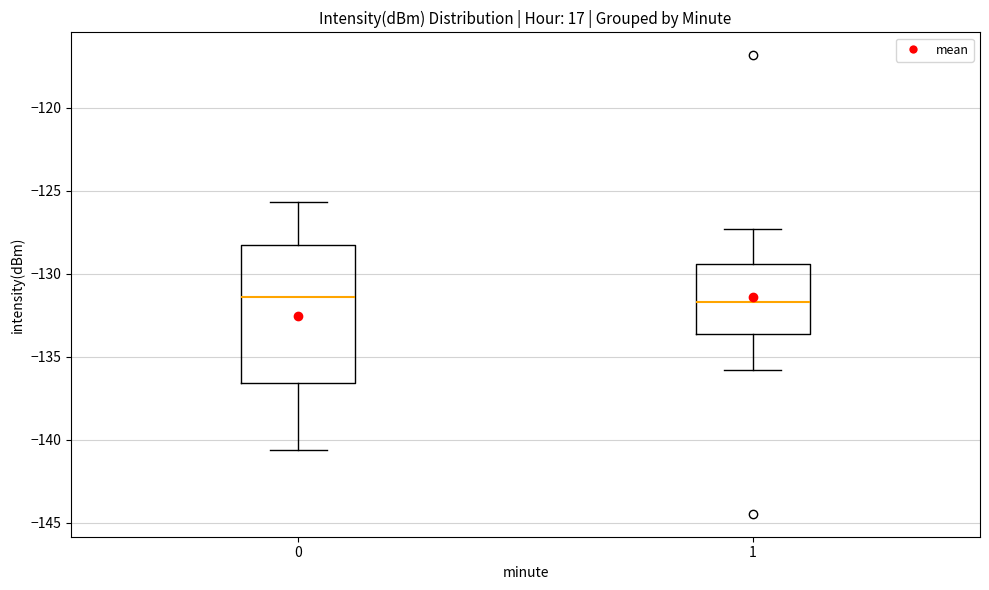

Reading left to right, read every box against the y-axis: the position of its median line, the range the box covers, and the ends of its whiskers. The values are not printed on the chart, so give them approximately, as read against the axis.

0: median -131.5, box -136.5 to -128.5, whiskers -140.5 to -125.5
1: median -131.5, box -133.5 to -129.5, whiskers -136.0 to -127.5